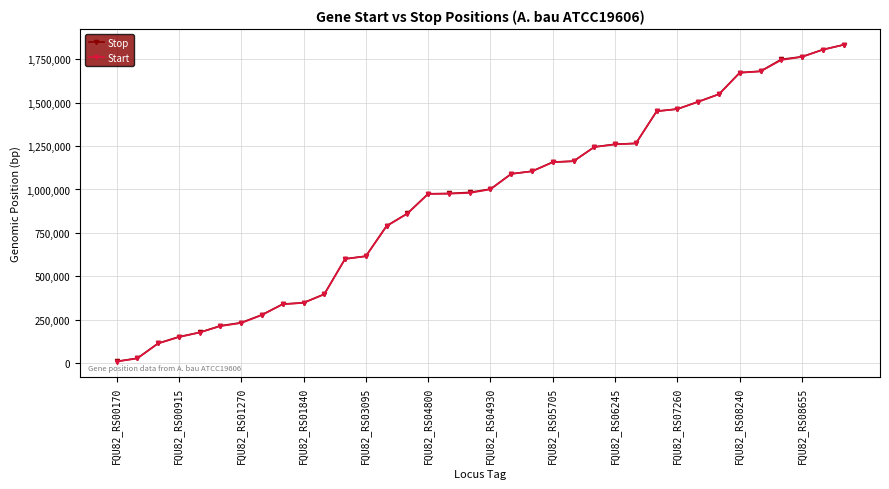

What is the value of the Stop point at the 2nd from the left?

29659